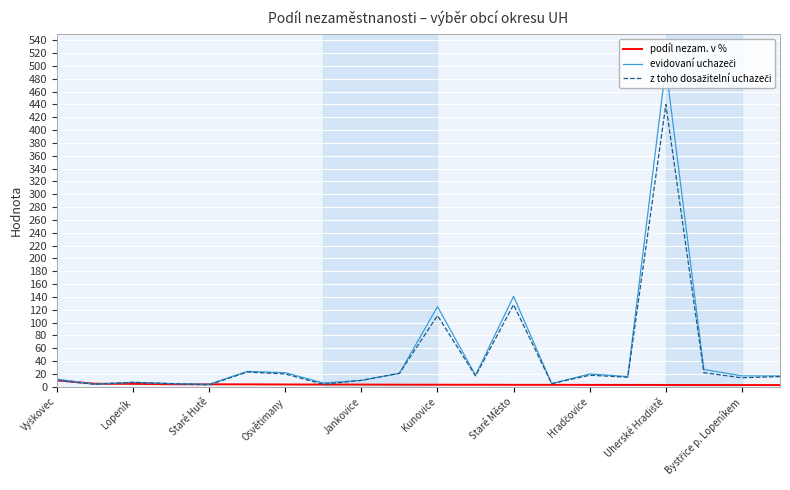

What is the maximum value shown in the chart?

499.0